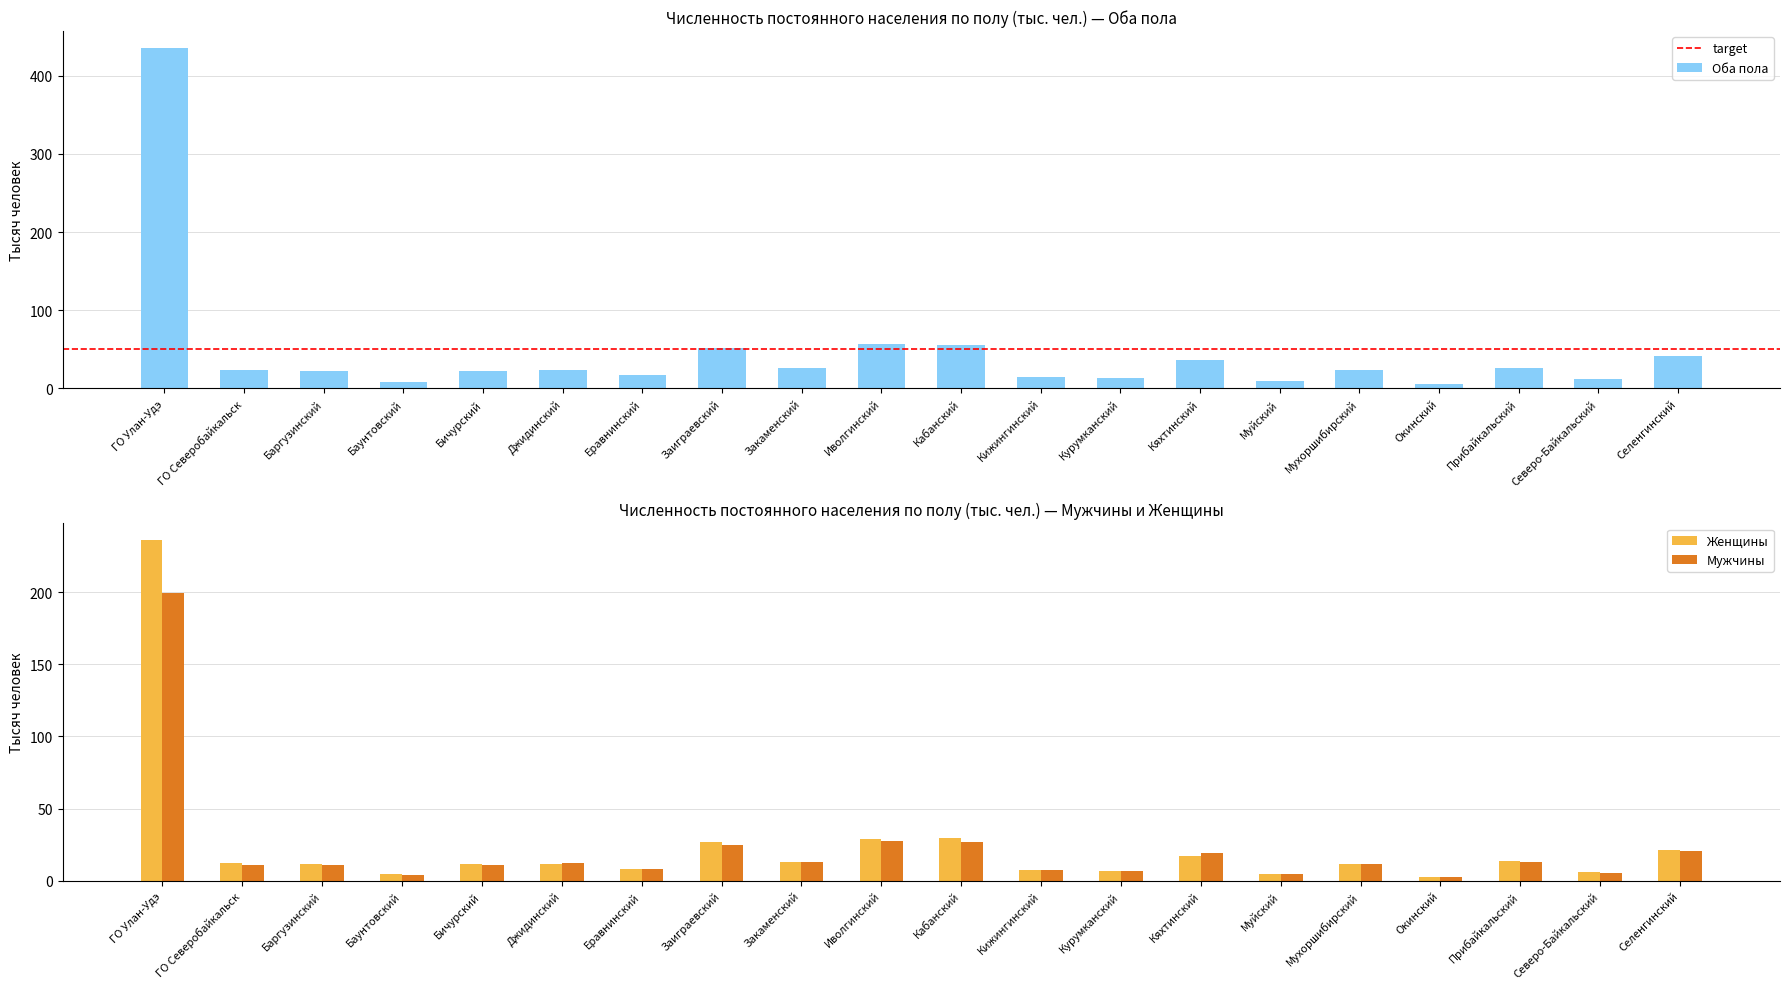

Are the bars horizontal?

No